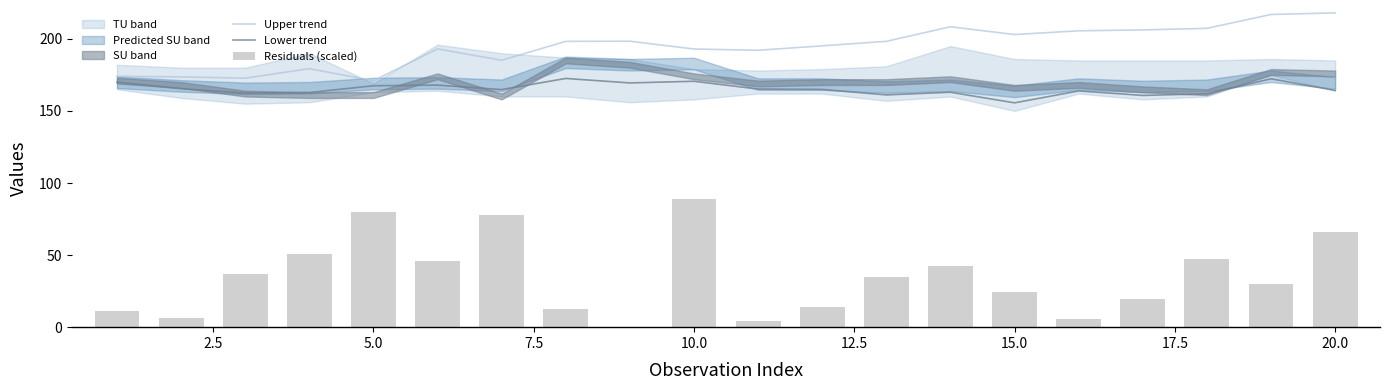

What is the sum of all Residuals (scaled) values?

698.9